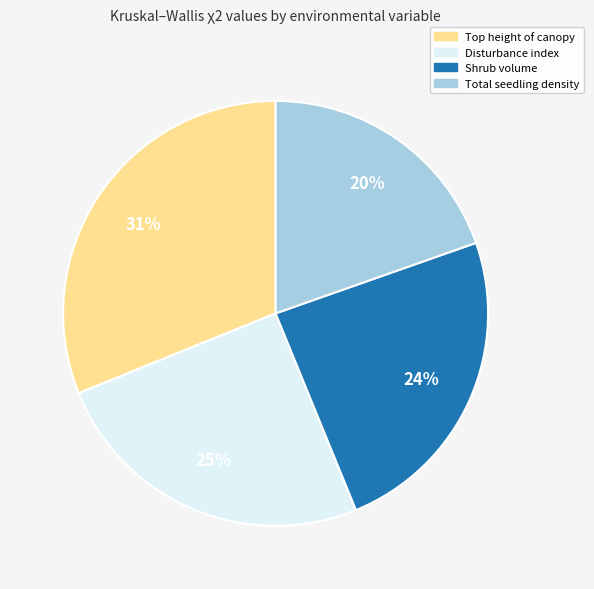

Is there a majority slice in this chart?

No